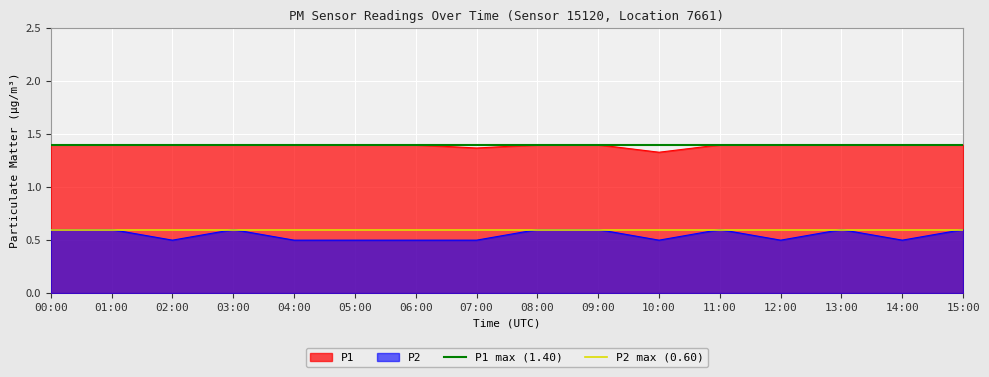

Rank the series at 00:00 from highest to lowest value.

P1 max (1.40), P2 max (0.60)